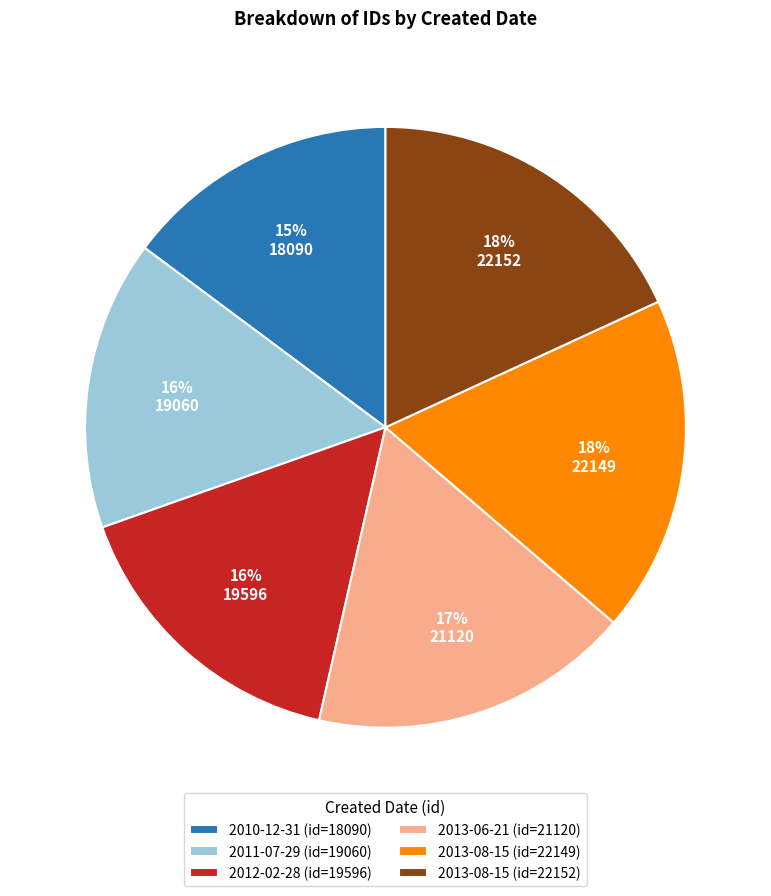

What is the smallest slice in the pie chart?

2010-12-31 (id=18090)